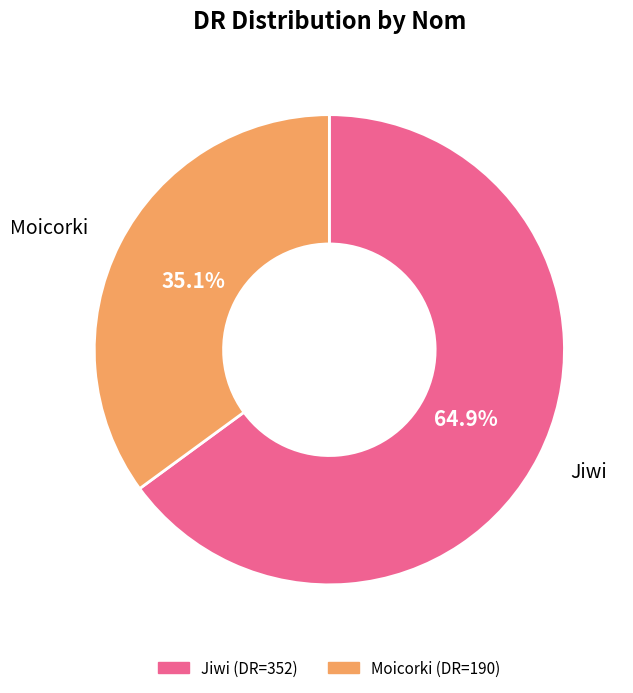

True or false: Moicorki accounts for 49% of the total.

False